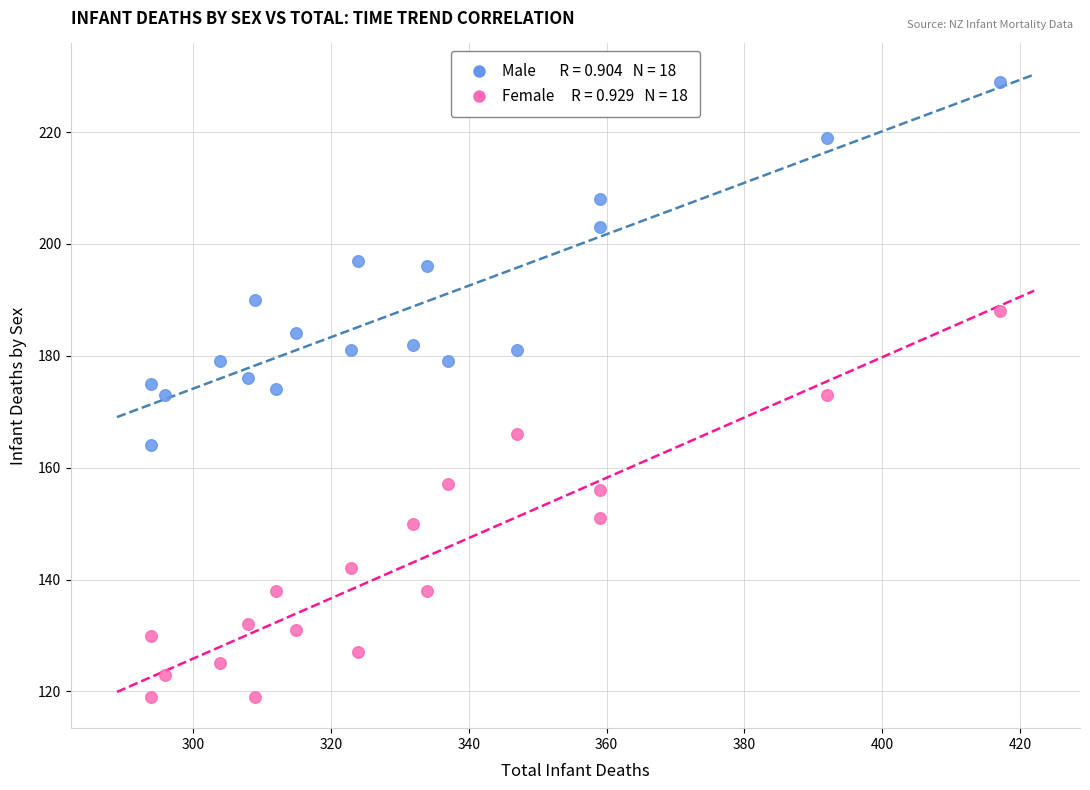

Across all data points, what is the range of Y values (max minus min)?

110